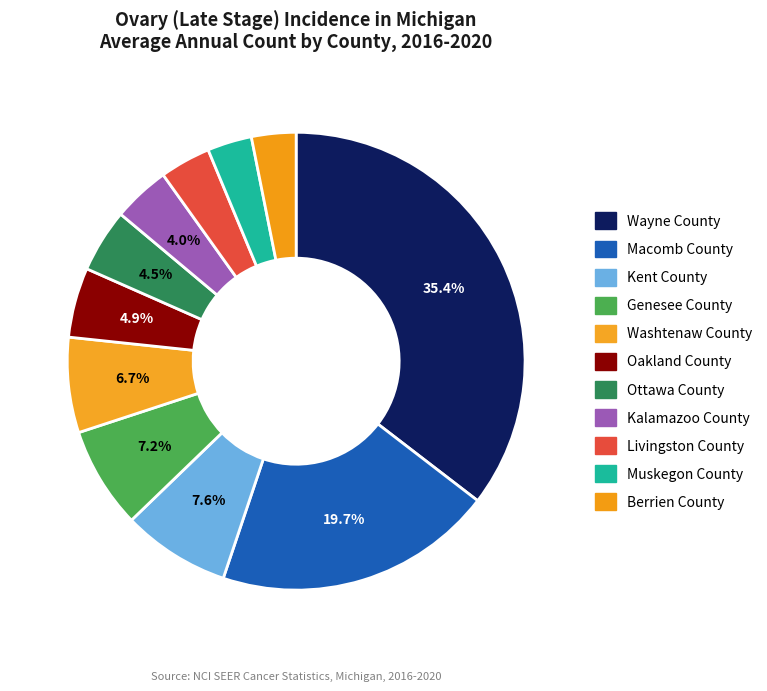

What percentage is the Macomb County slice, to the nearest percent?

20%